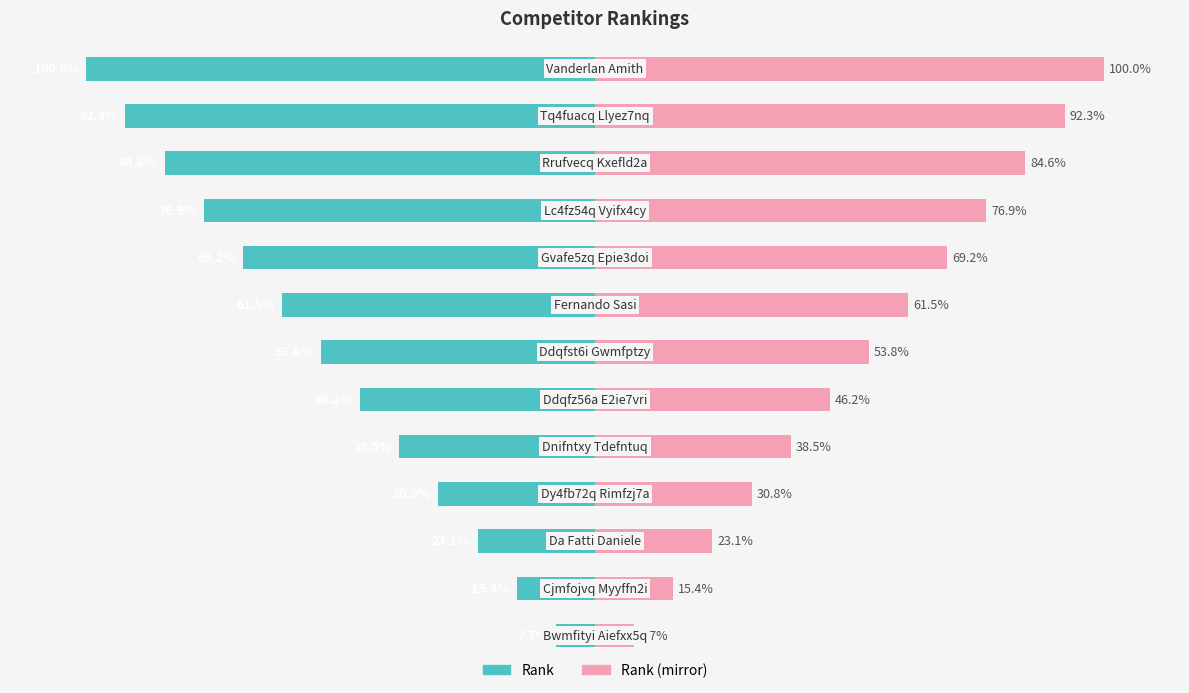

Reading left to right, transcribe all the data shown in this chart.

Rank: -7.7	-15.4	-23.1	-30.8	-38.5	-46.2	-53.8	-61.5	-69.2	-76.9	-84.6	-92.3	-100.0
Rank (mirror): 7.7	15.4	23.1	30.8	38.5	46.2	53.8	61.5	69.2	76.9	84.6	92.3	100.0